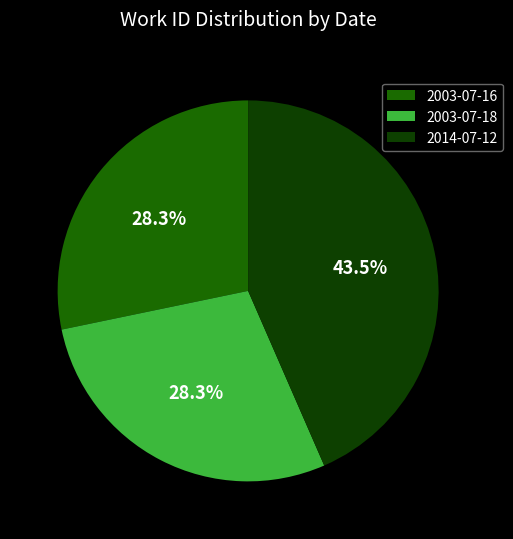

Is there a majority slice in this chart?

No